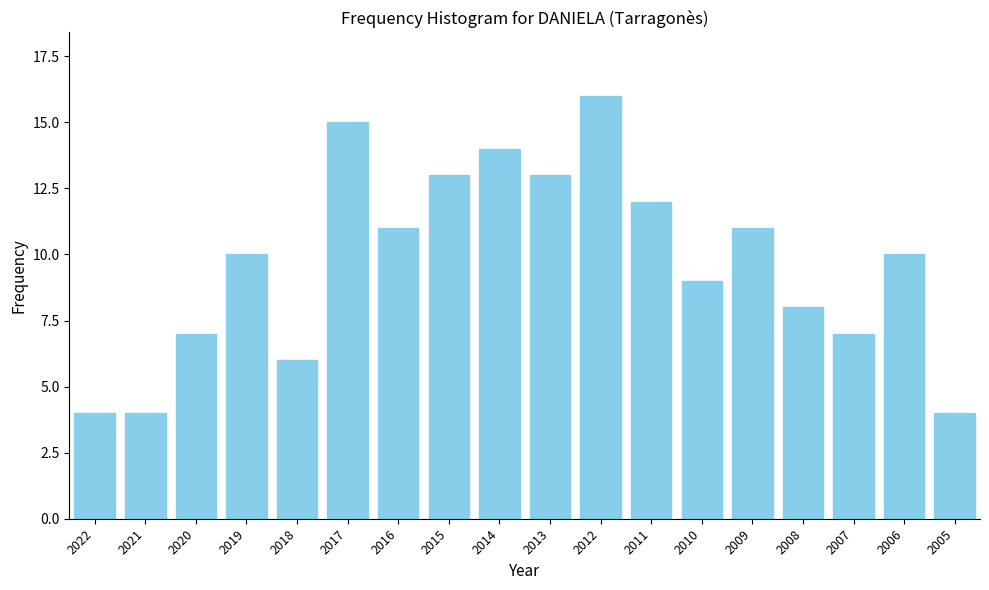

Reading left to right, what are all the values shown in this chart?

2022=4	2021=4	2020=7	2019=10	2018=6	2017=15	2016=11	2015=13	2014=14	2013=13	2012=16	2011=12	2010=9	2009=11	2008=8	2007=7	2006=10	2005=4